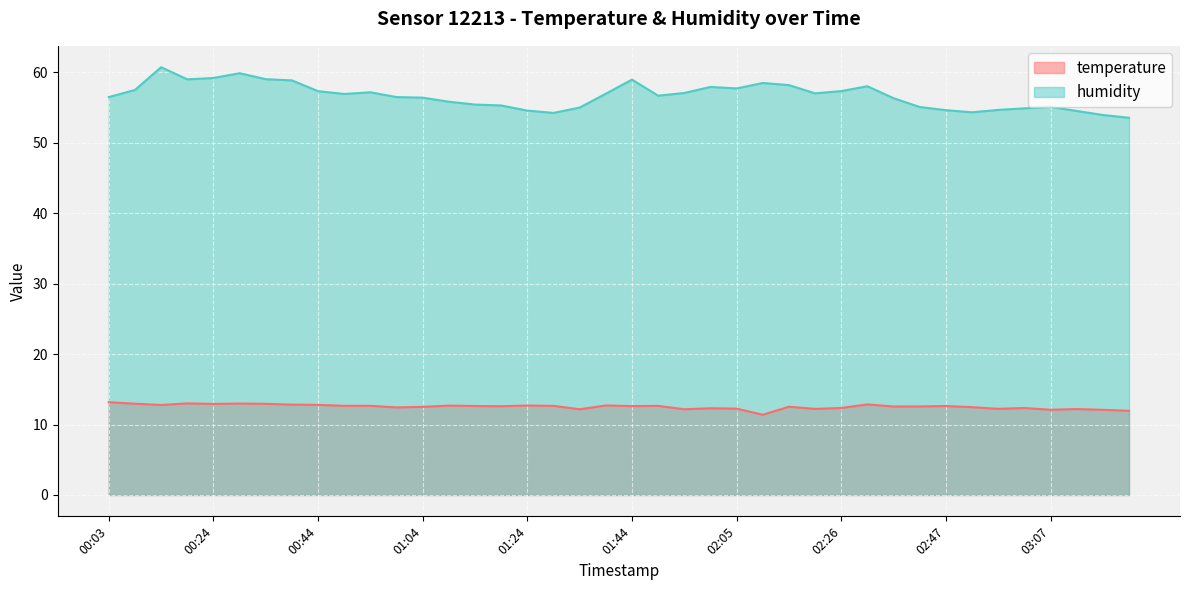

At which category does temperature reach its first local peak?

00:18